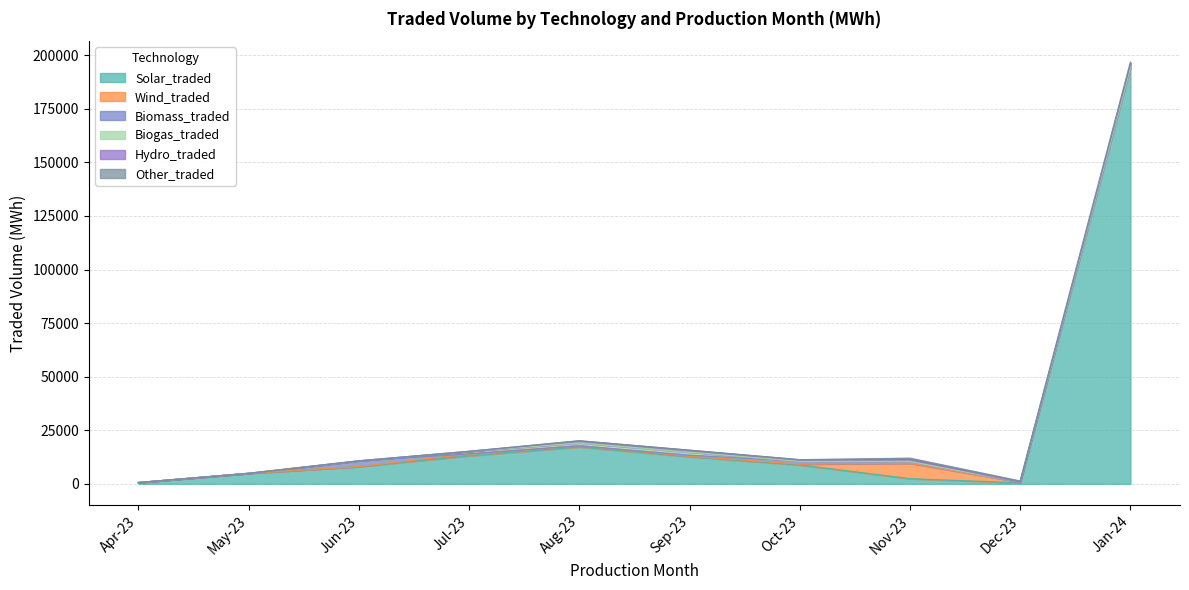

What is the difference between the highest and lowest values at Apr-23?

591